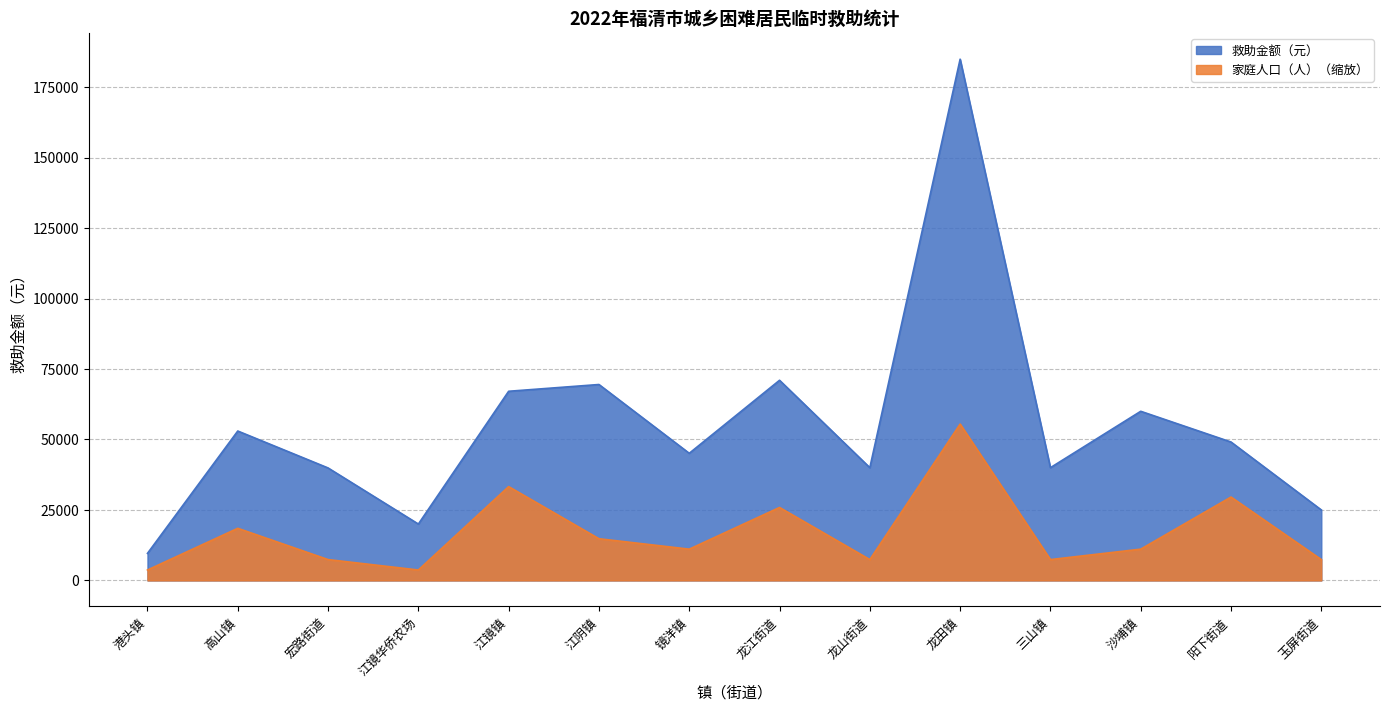

True or false: 救助金额（元） and 家庭人口（人） cross at least once.

False